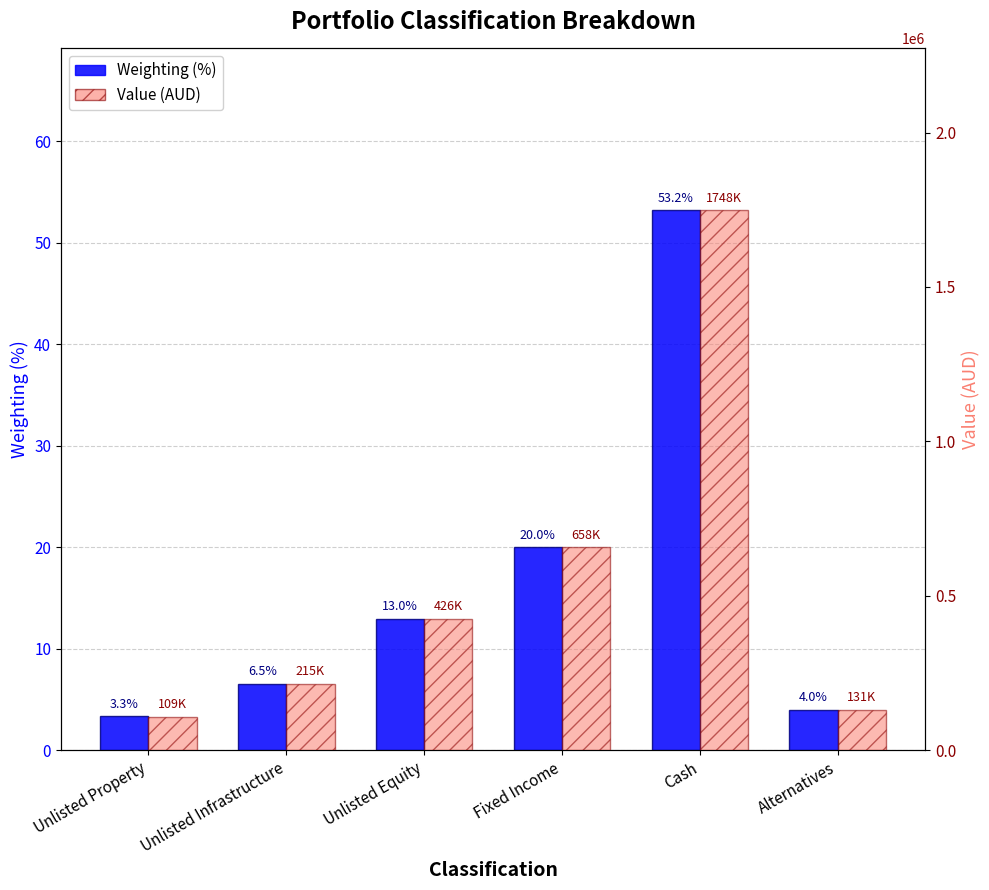

How many bars are there in total?

12